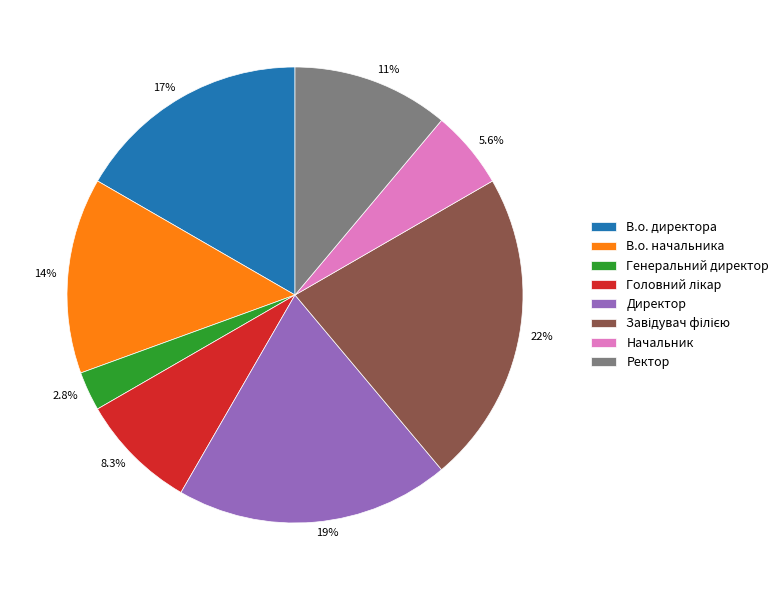

What portion of the pie excludes Начальник?

94.4%